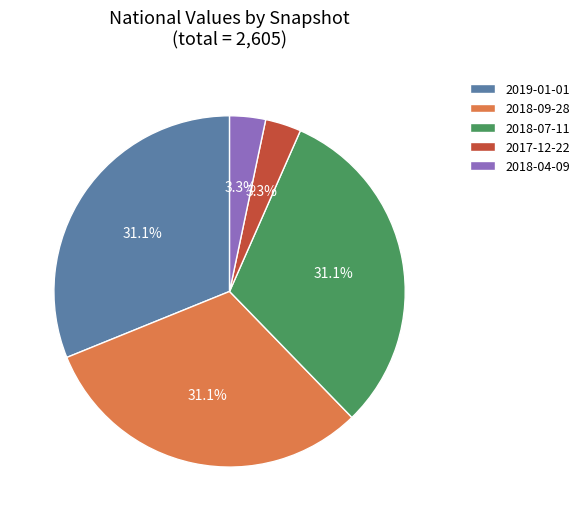

What is the ratio of the value at 2018-07-11 to the value at 2017-12-22?

9.4